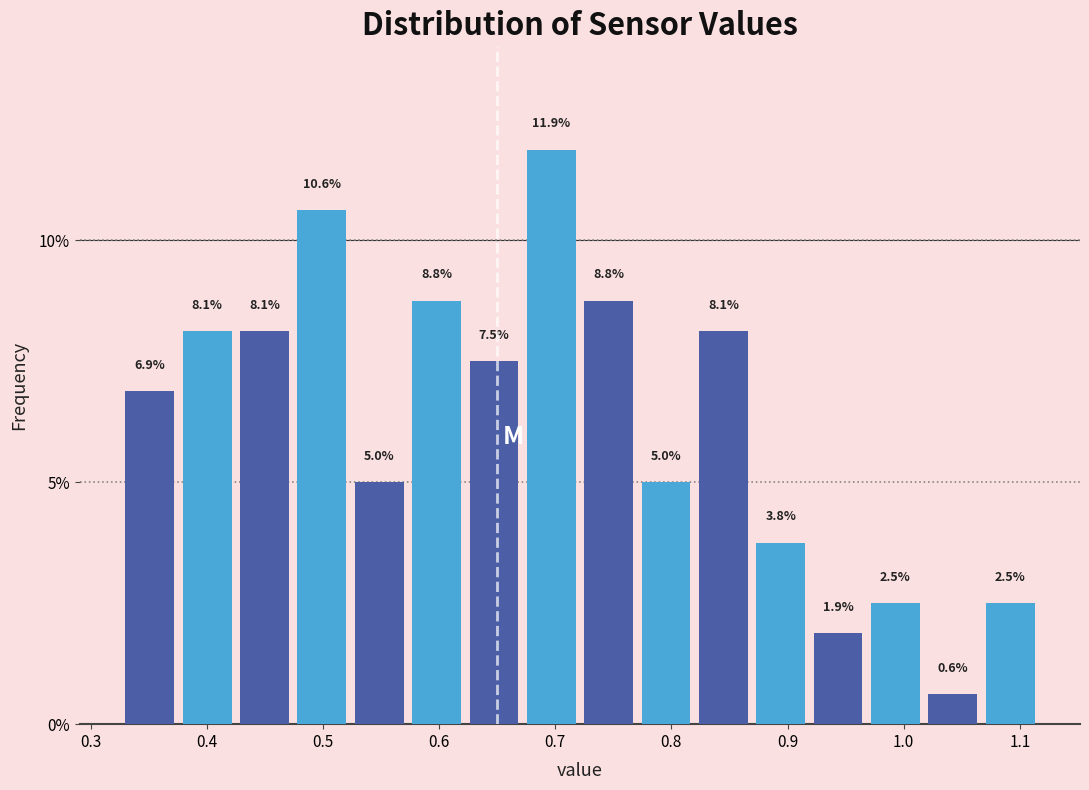

What is the height of the bar covering 0.53 to 0.58 on the x-axis? The bar edges are not printed on the chart, so give them approximately, as read against the axis.

5.0